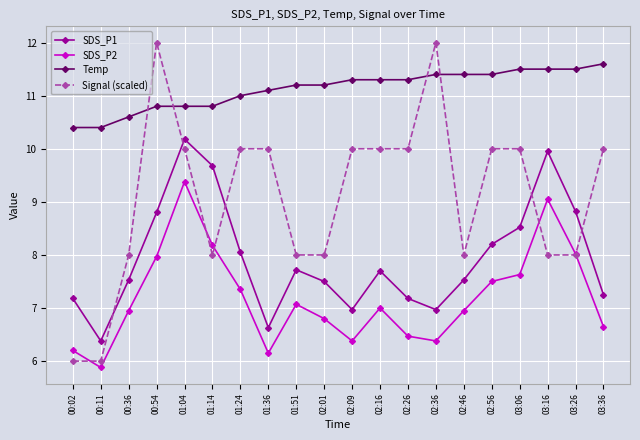

The SDS_P2 series shows 4.3 at 02:01. True or false?

False